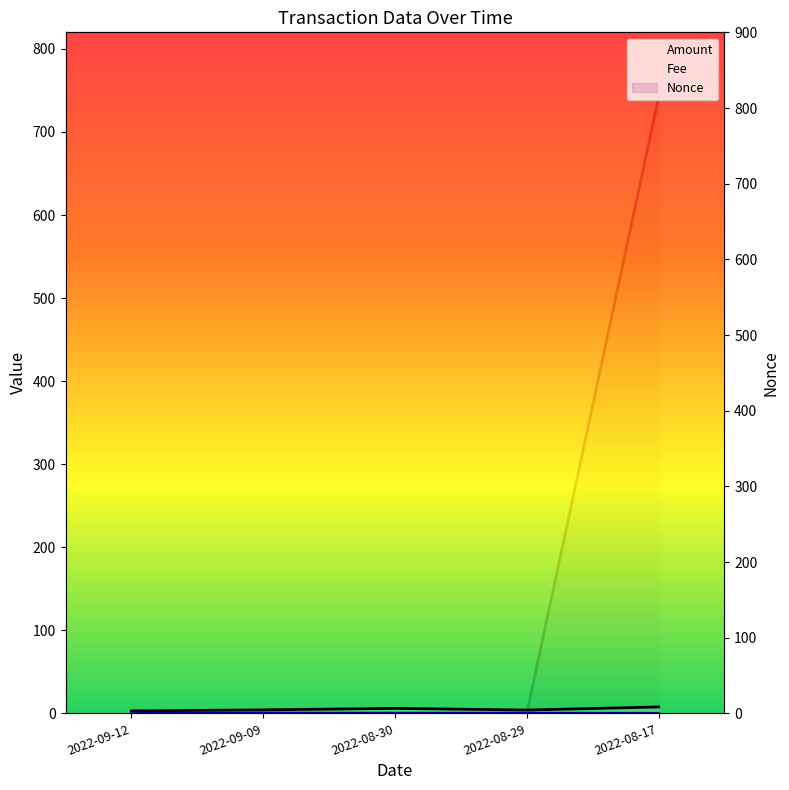

True or false: Fee has a value of 0.4 at 2022-08-30.

False